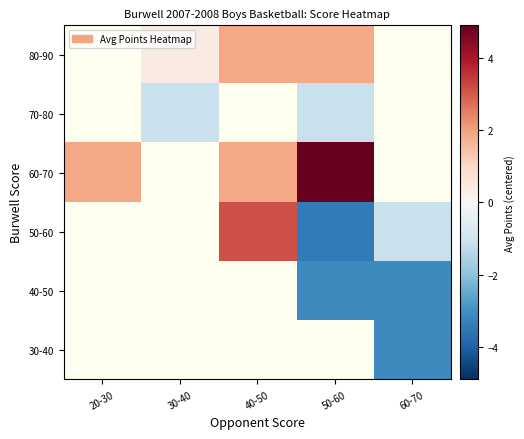

Is the value of 50-60 at 20-30 greater than the value of 80-90 at 40-50?

No